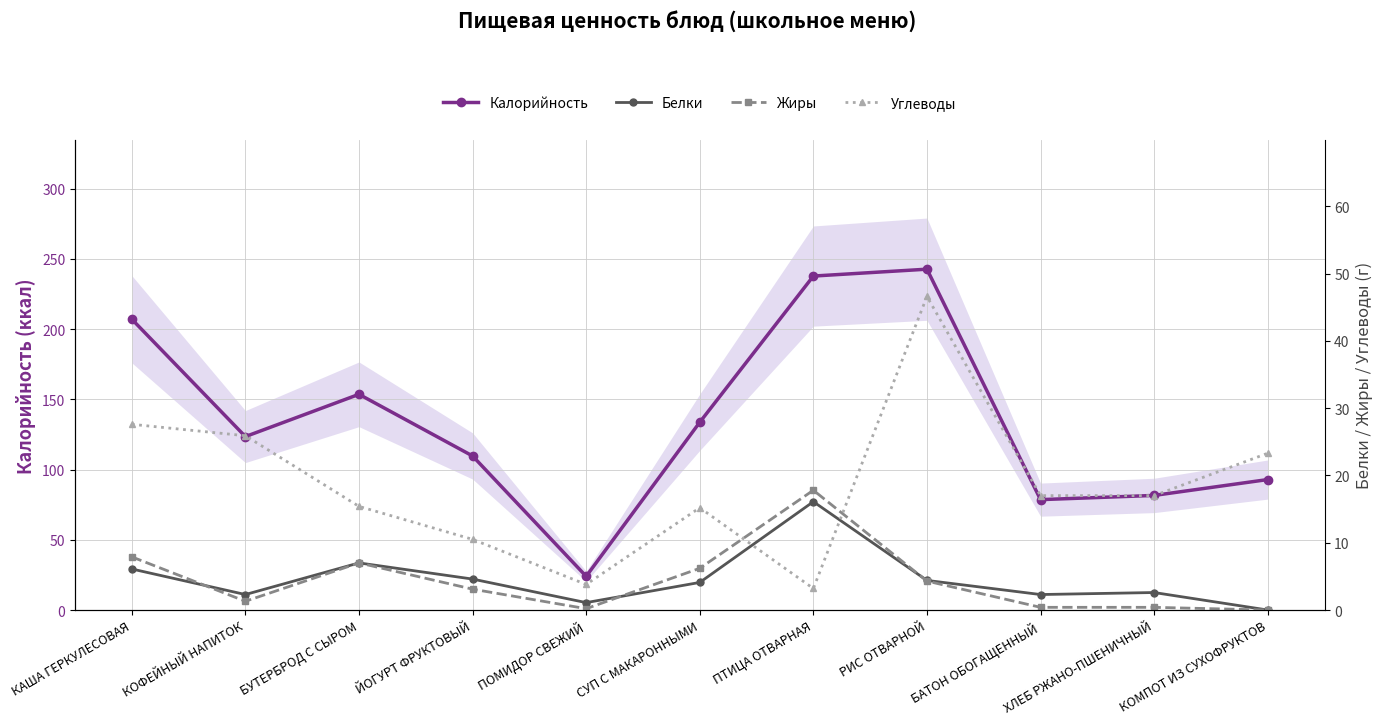

What is the label of the 7th point from the left?

ПТИЦА ОТВАРНАЯ